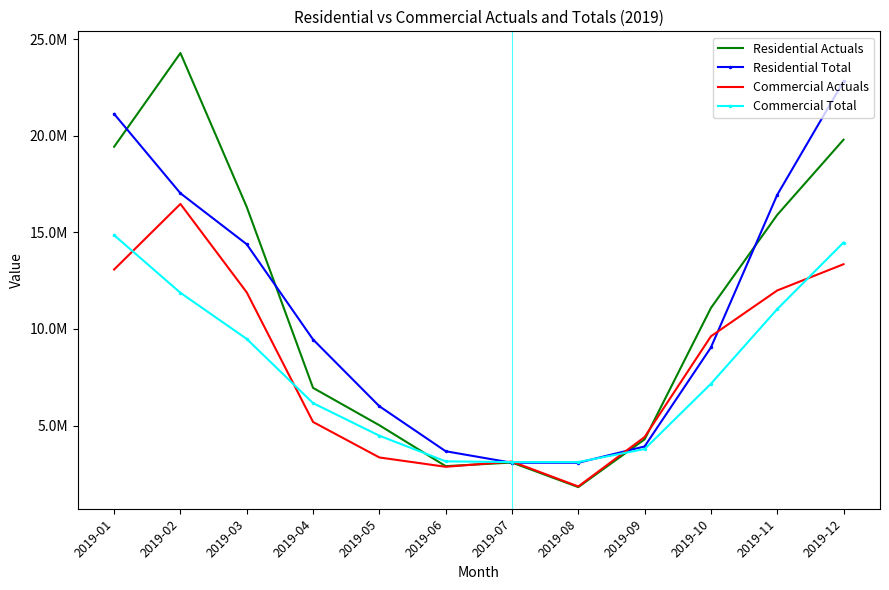

At which category is the sum across all series the highest?

2019-12